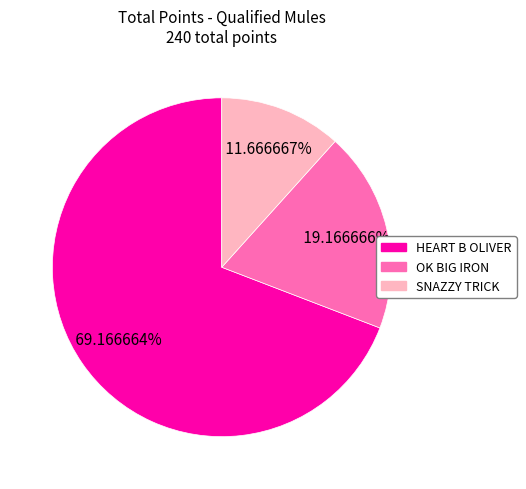

True or false: SNAZZY TRICK accounts for 1% of the total.

False